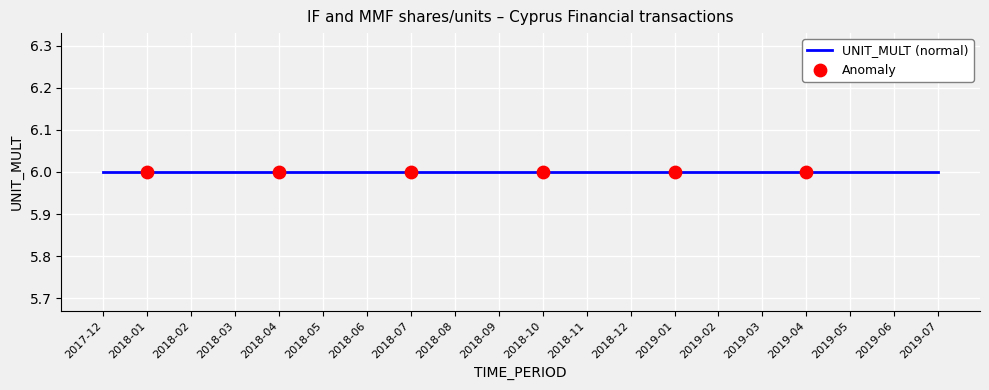

Which series contains the highest Y value?

UNIT_MULT